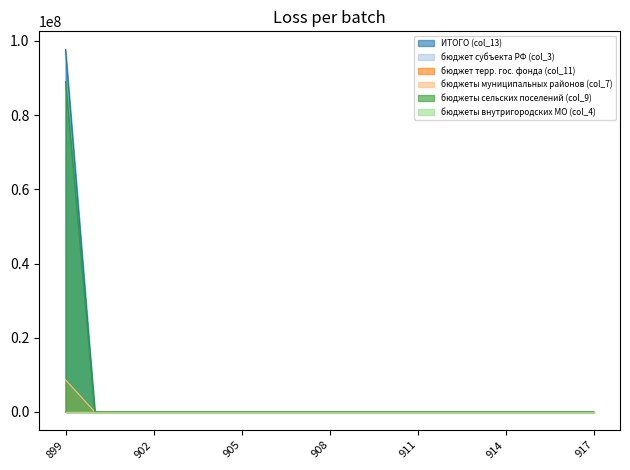

True or false: ИТОГО (col_13) has more than 0 interior local peaks.

False